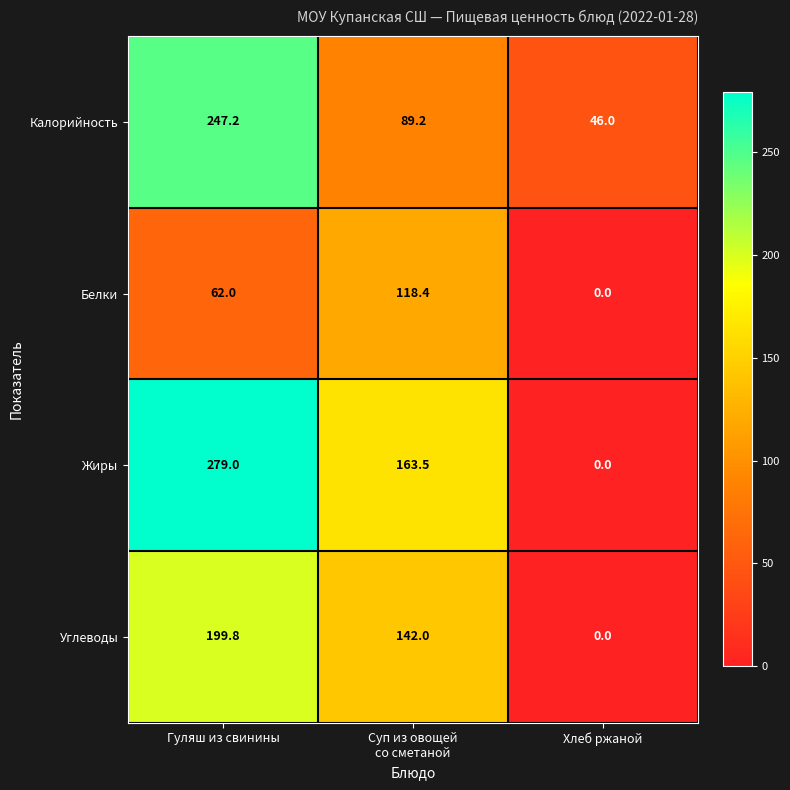

What is the difference between the Углеводы values at Хлеб ржаной and Гуляш из свинины?

199.8